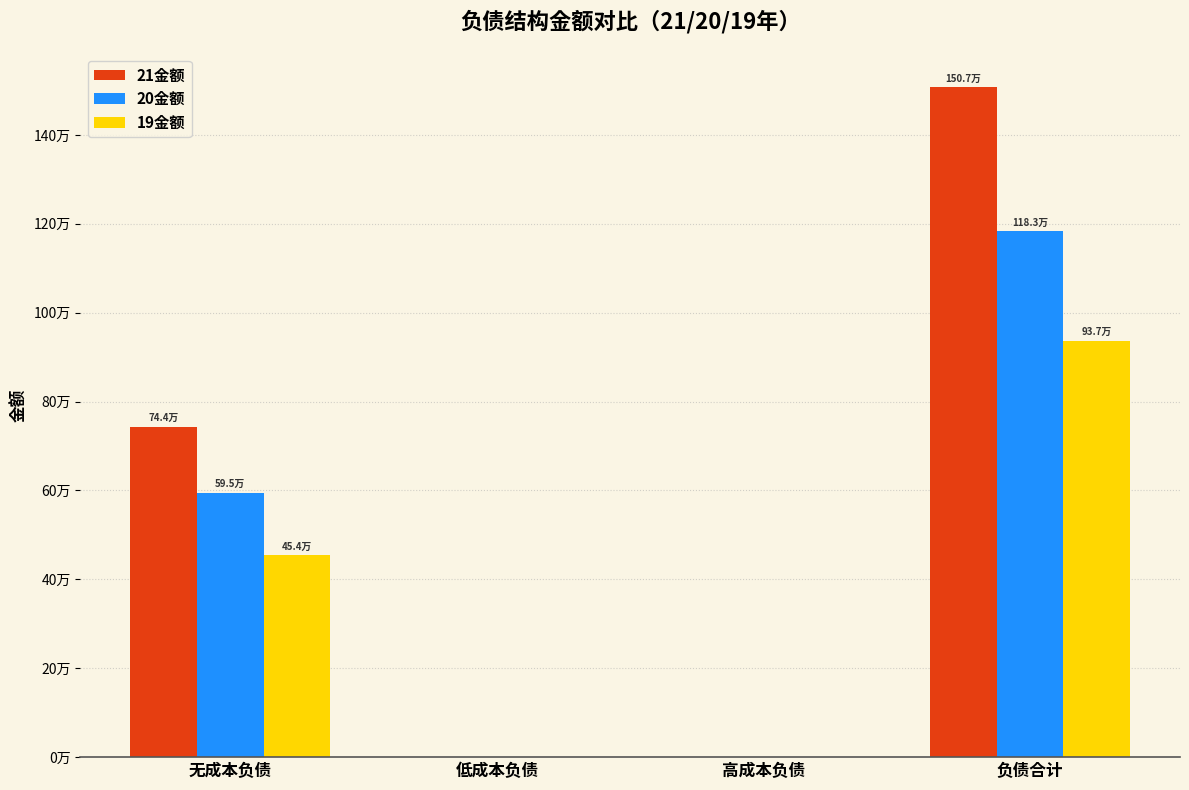

Which series changed the most between 无成本负债 and 低成本负债?

21金额